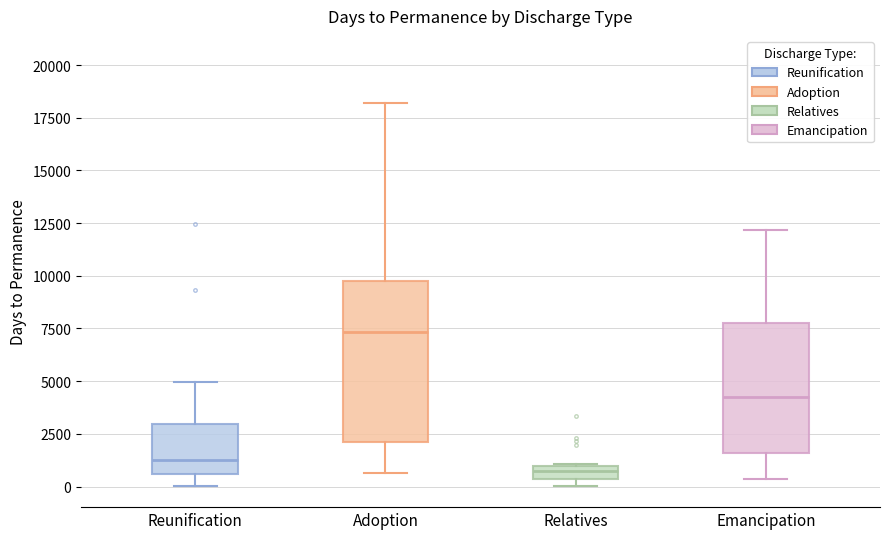

Which box is the tallest, from its lower edge to its upper edge?

Adoption